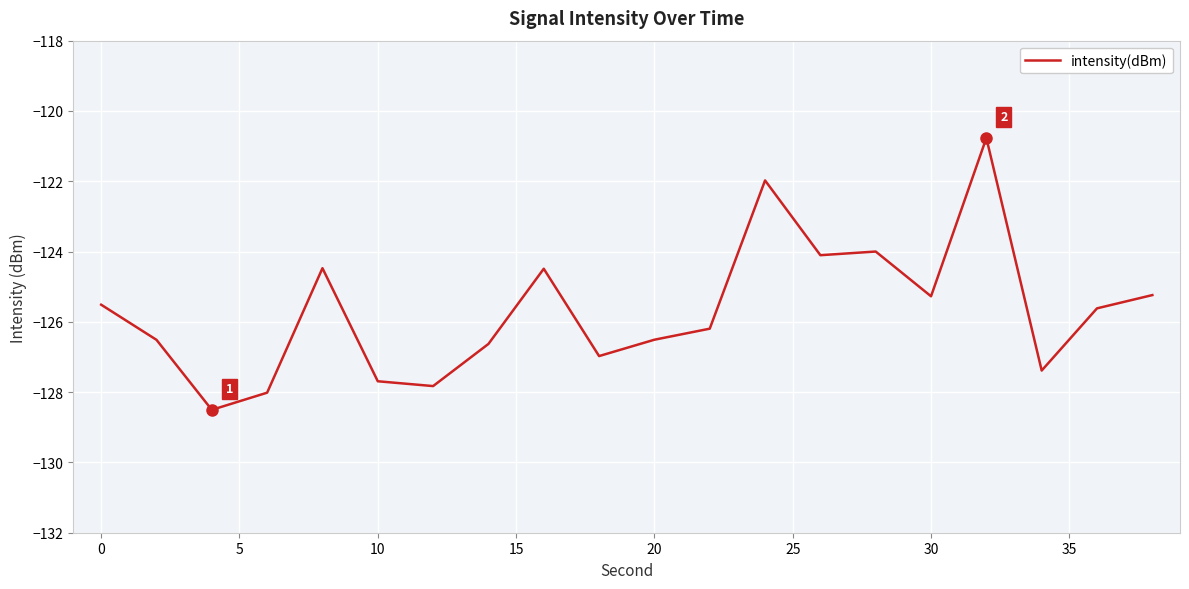

What is the maximum value shown in the chart?

-120.8